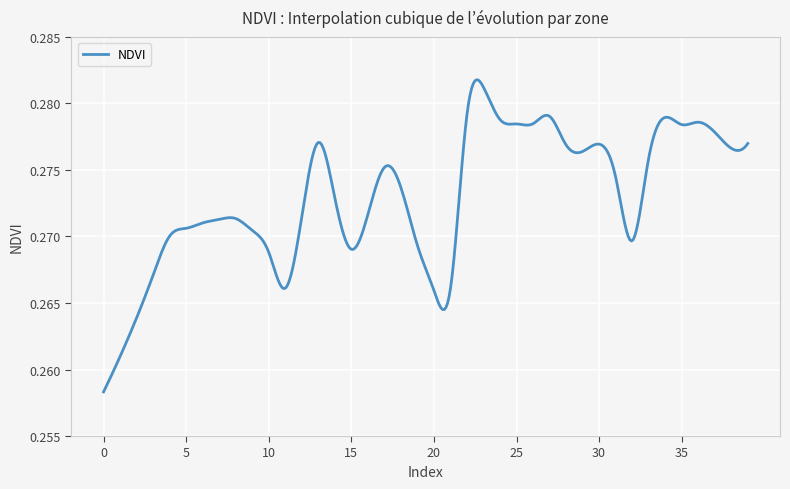

Is this an area chart (filled region under the line)?

No